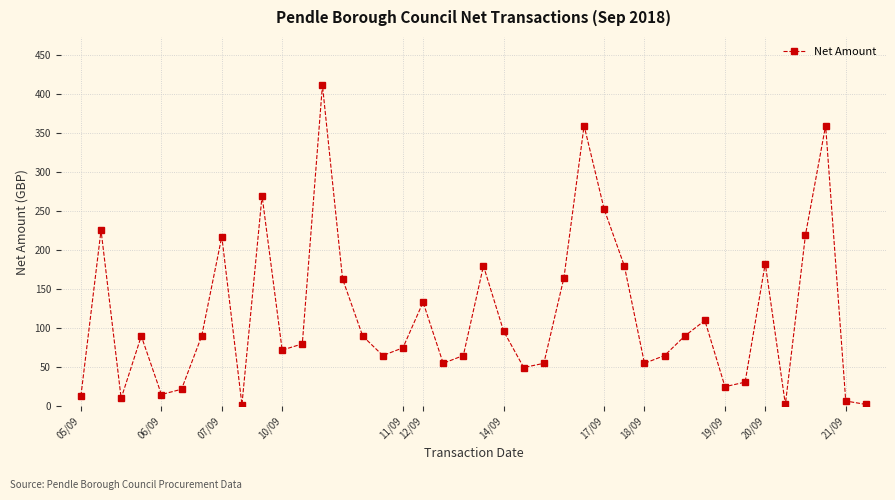

What is the average value?

116.4